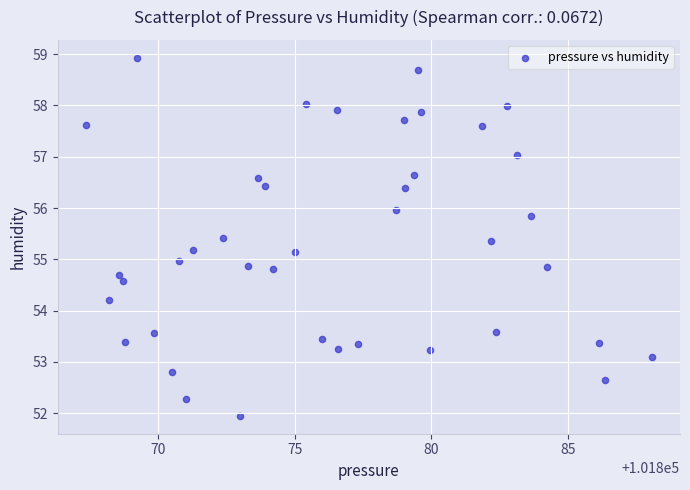

What is the range of X values (max minus min)?

20.7